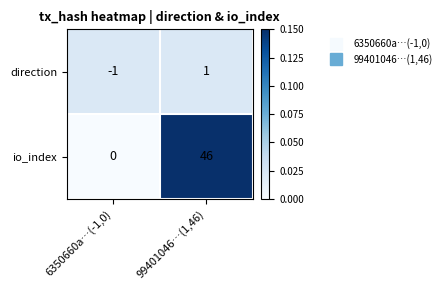

Reading right to left, list all the values displayed in this chart.

direction: 1	-1
io_index: 46	0